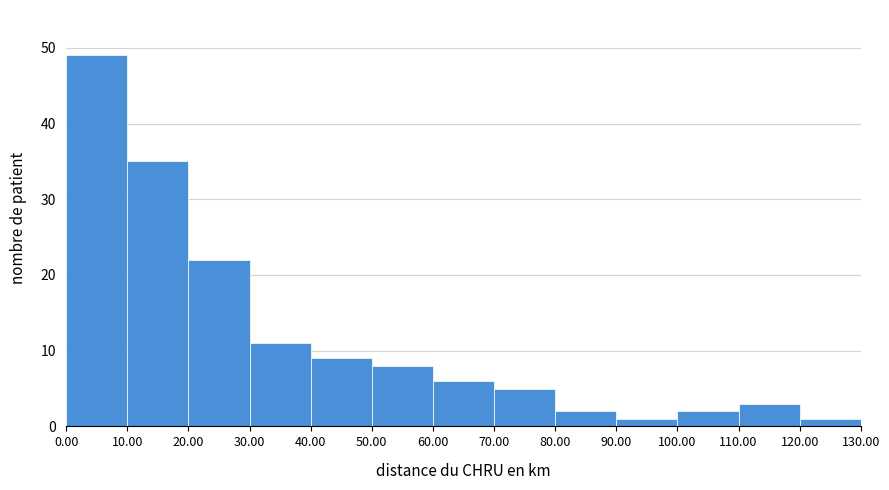

Over which range of the x-axis is the bar tallest?

0.00 to 10.00